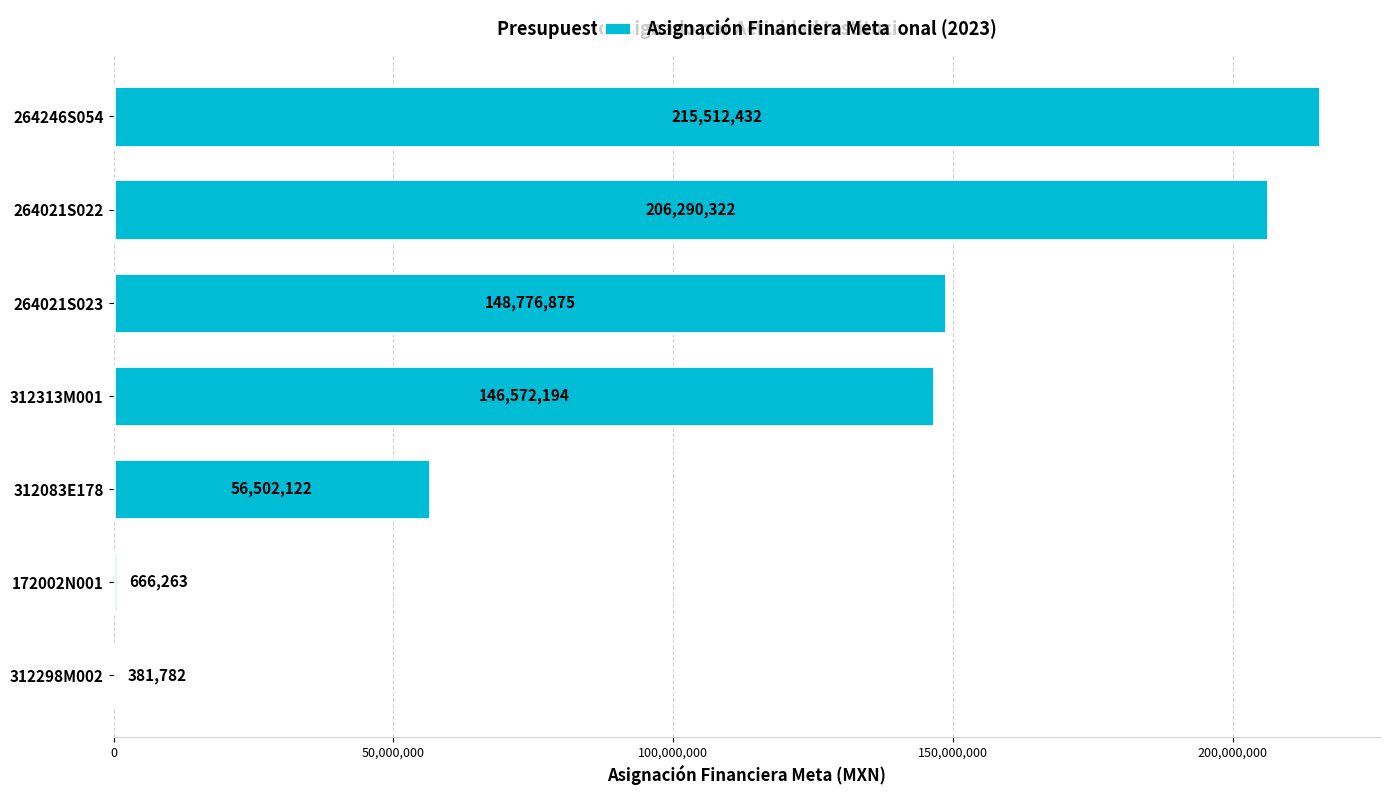

The value at 264021S023 is 69388217. True or false?

False